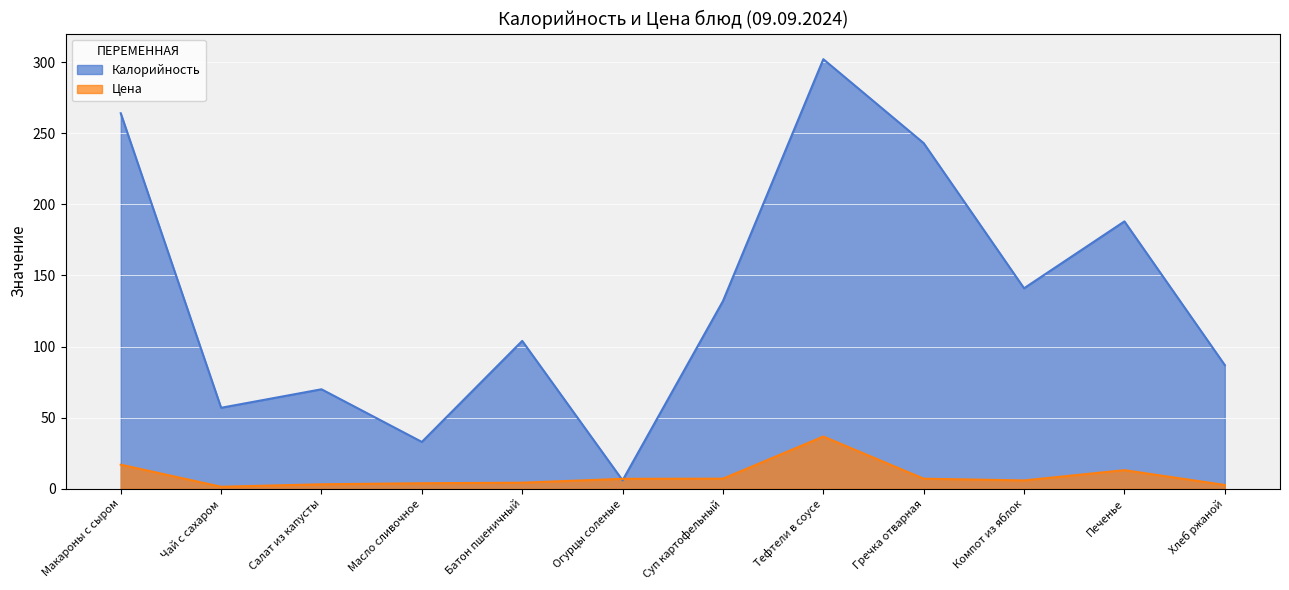

Where is the first local maximum for Калорийность?

Салат из капусты